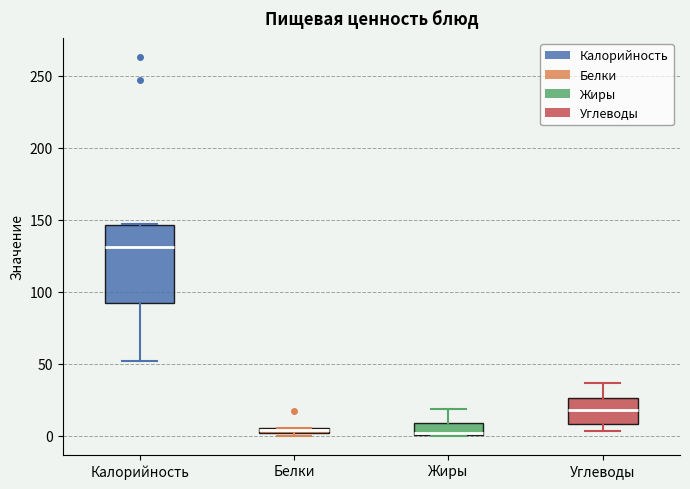

Where does the lower whisker of the box for Калорийность end on the y-axis? The values are not printed on the chart, so give them approximately, as read against the axis.

50